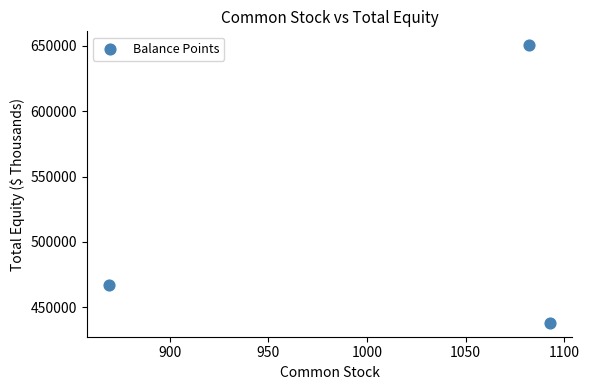

What is the average X value?

1015